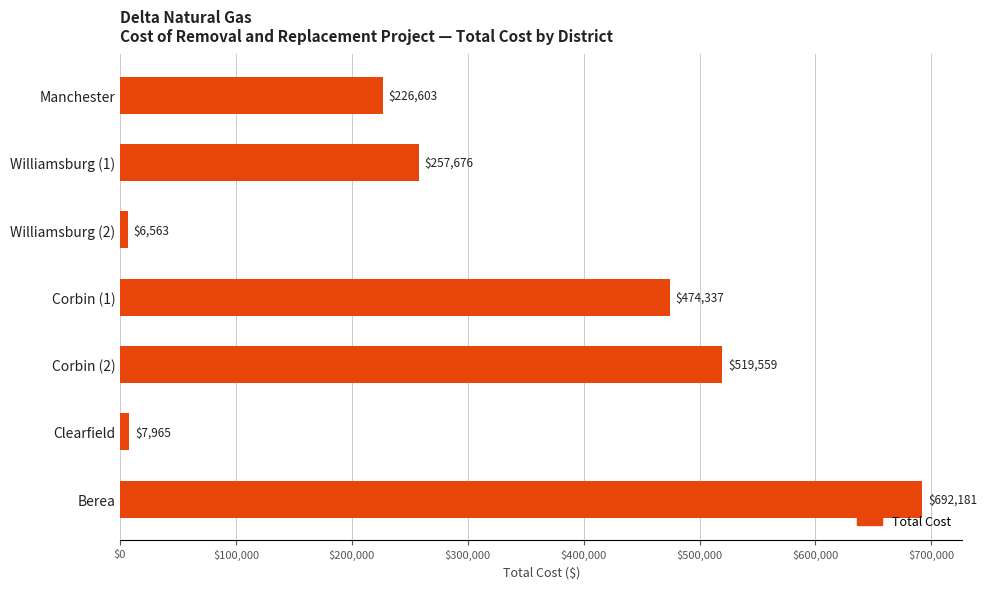

Rank the categories by value from highest to lowest.

Berea, Corbin (2), Corbin (1), Williamsburg (1), Manchester, Clearfield, Williamsburg (2)